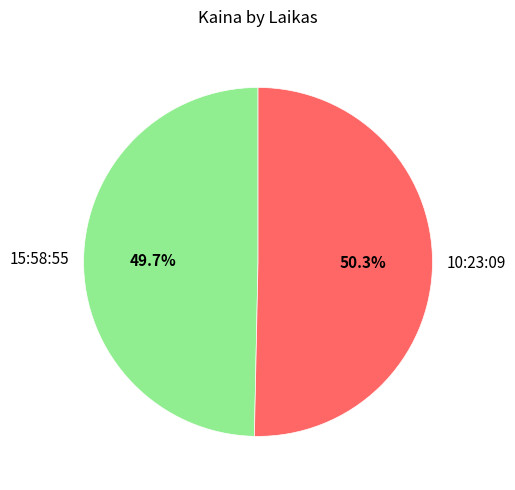

Do 15:58:55 and 10:23:09 together represent more than half of the pie?

Yes